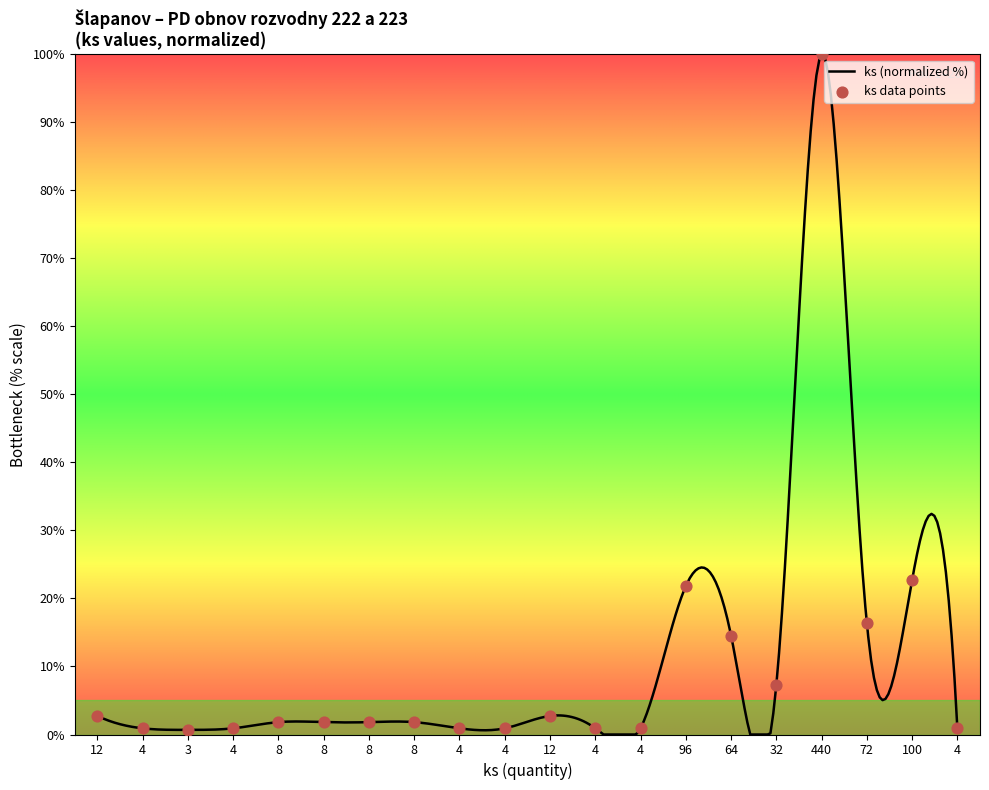

What is the change in value from 3 to 100?

+22.0